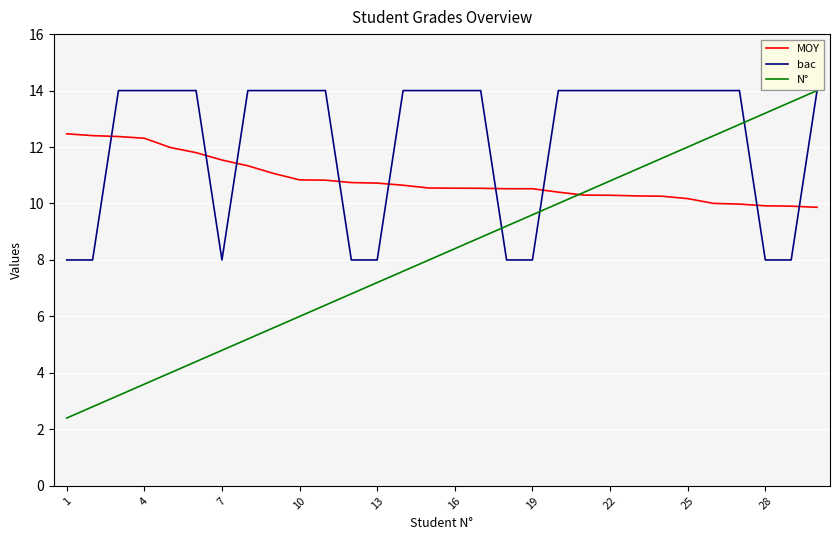

What are all the series names shown in the legend?

MOY, bac, N°